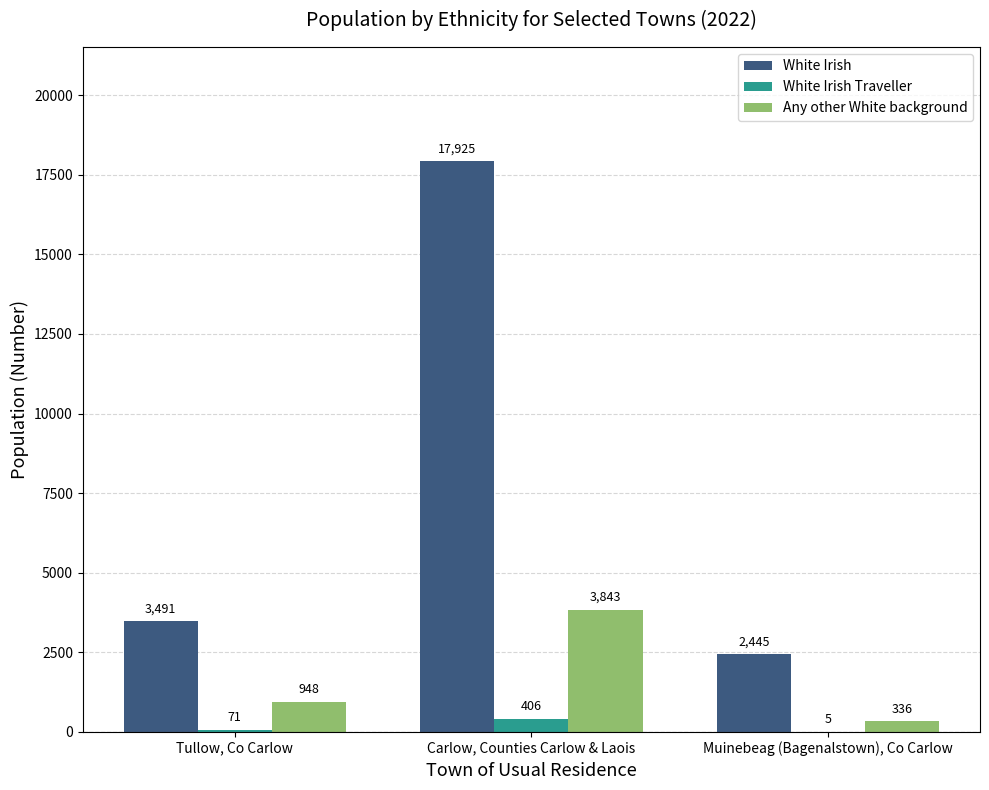

Reading left to right, what are all the values shown in this chart?

White Irish: 3491	17925	2445
White Irish Traveller: 71	406	5
Any other White background: 948	3843	336